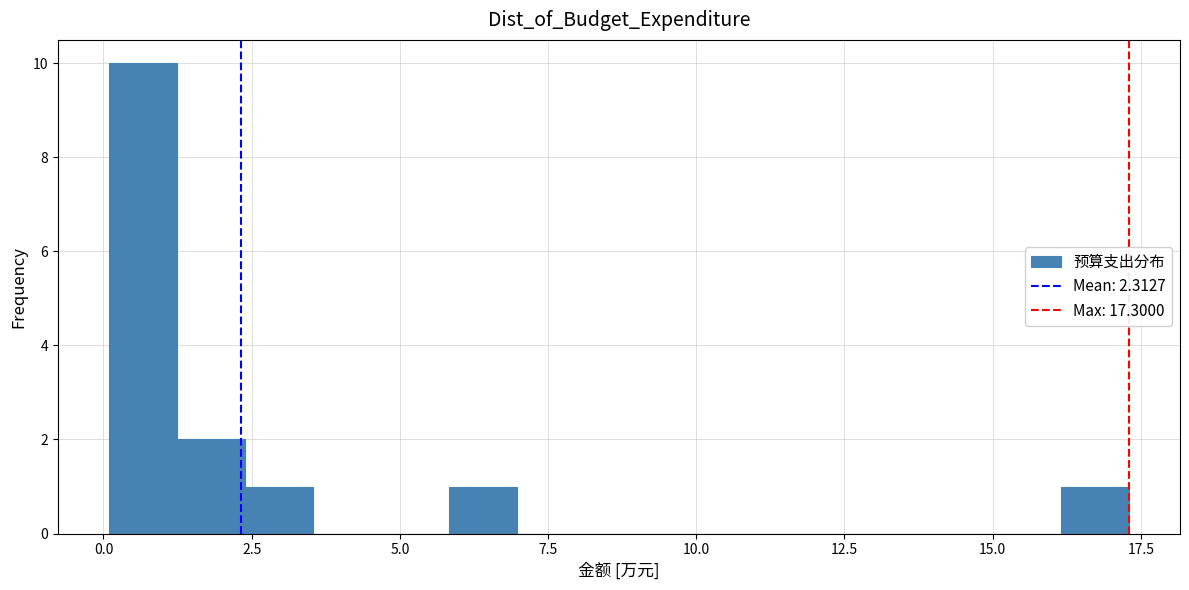

Read against the x-axis, roughly where is the centre of the tallest bar?

0.5